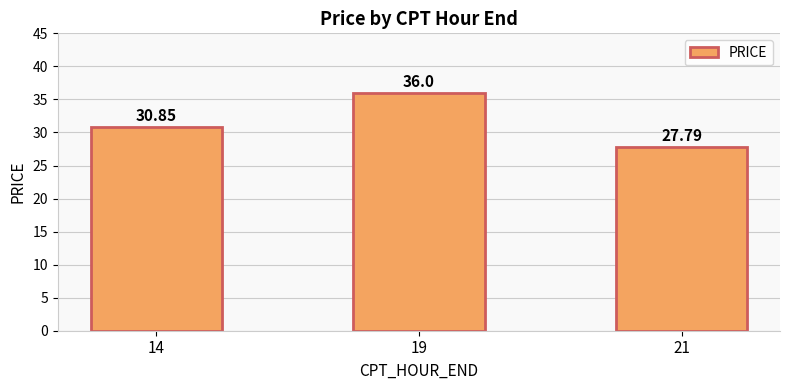

Read the value at 21.

27.8